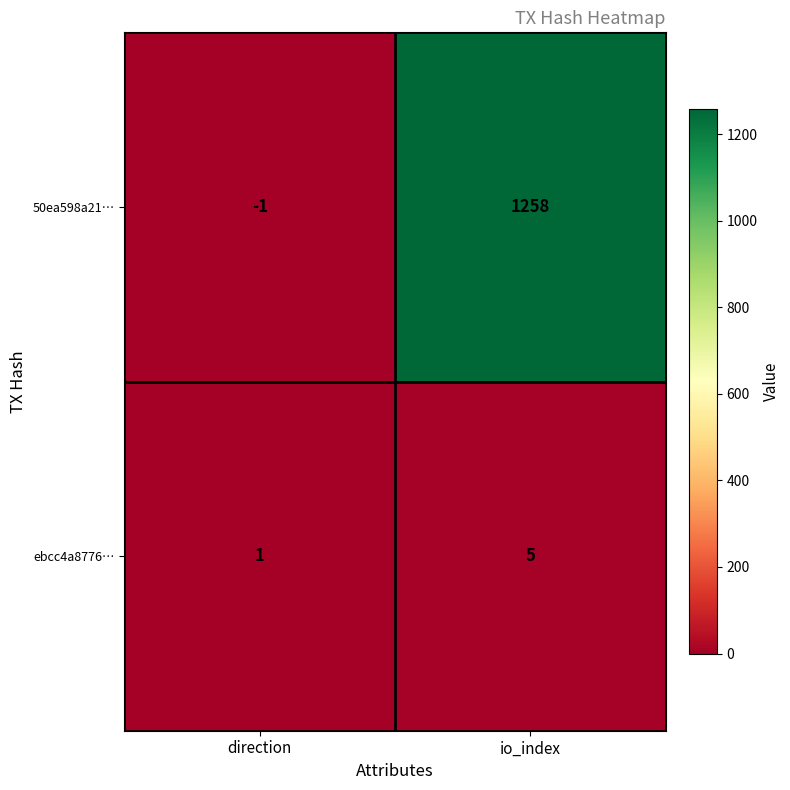

At which category is the sum across all series the highest?

io_index